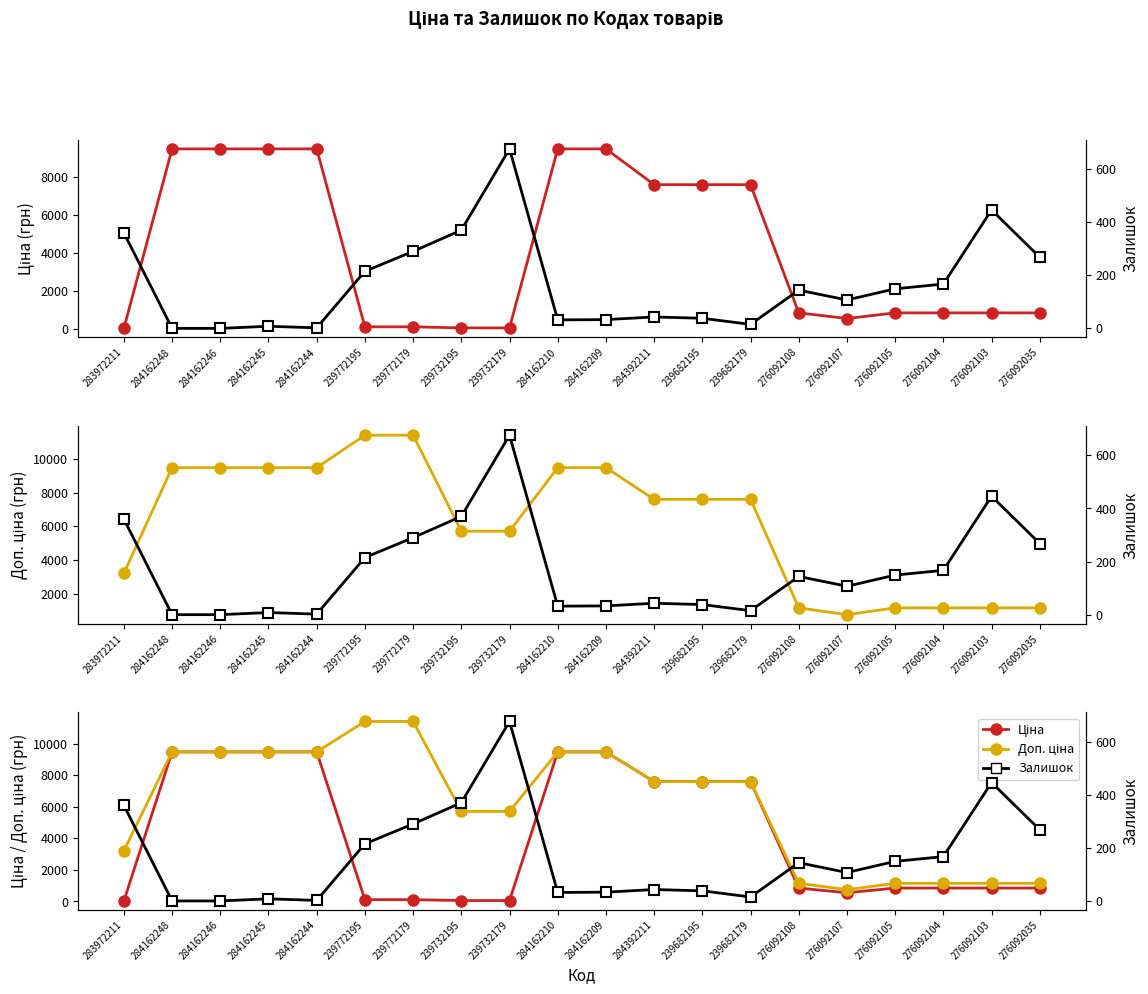

True or false: Ціна and Доп. ціна intersect in this chart.

False